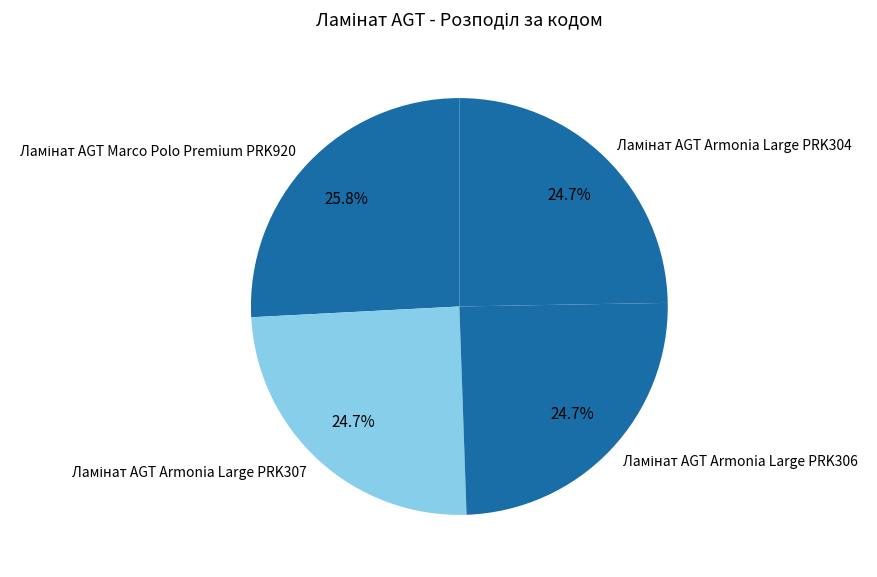

To the nearest percent, what is the difference between the largest and smallest slice percentages?

1%